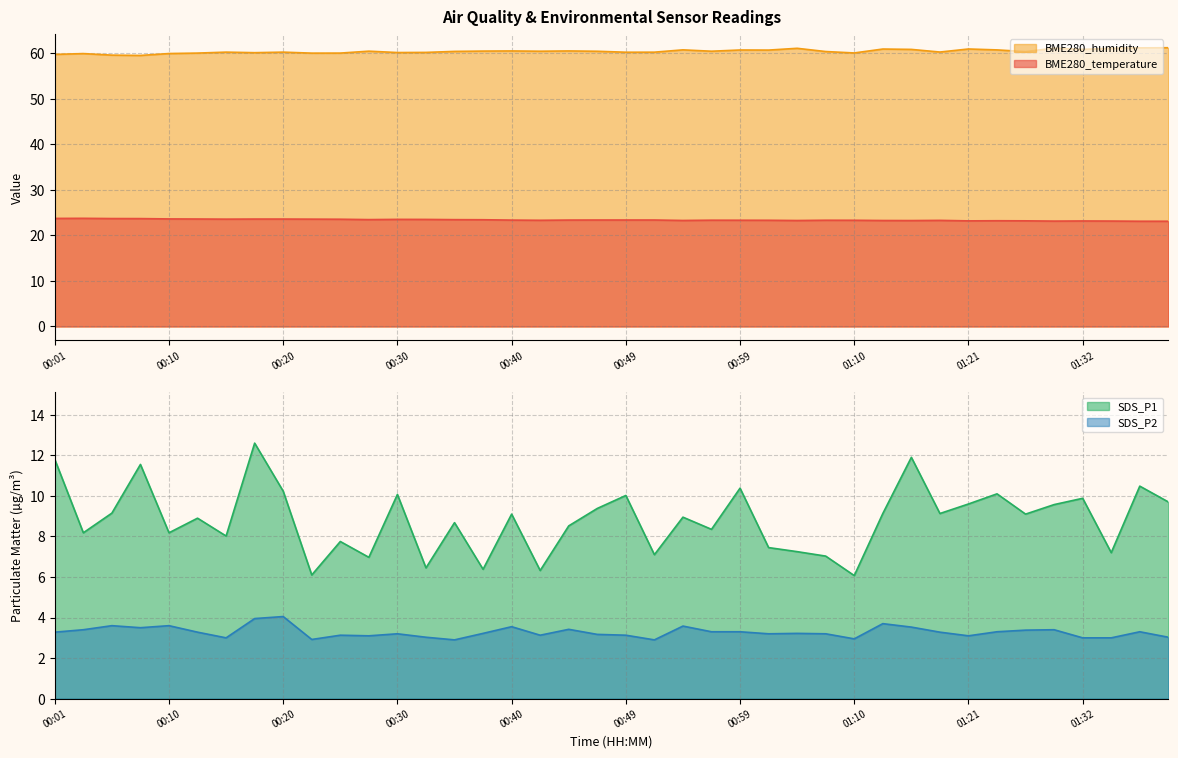

Between 00:20 and 01:15, which series saw the biggest shift?

SDS_P1